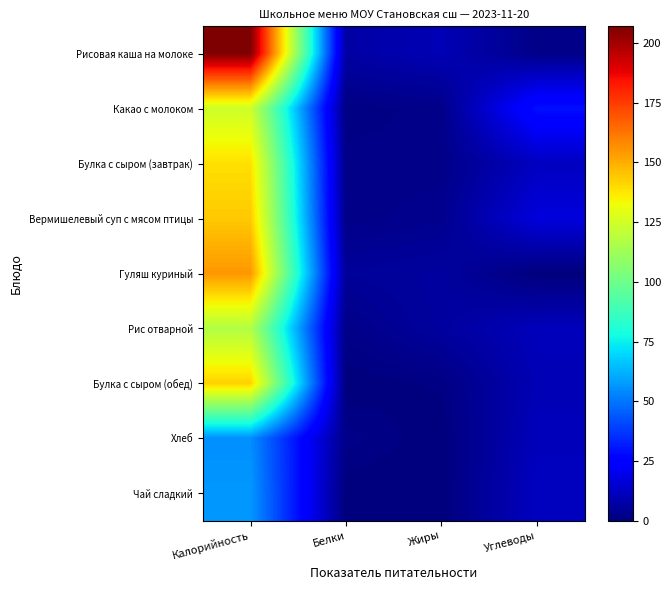

What is the maximum value shown in the chart?

207